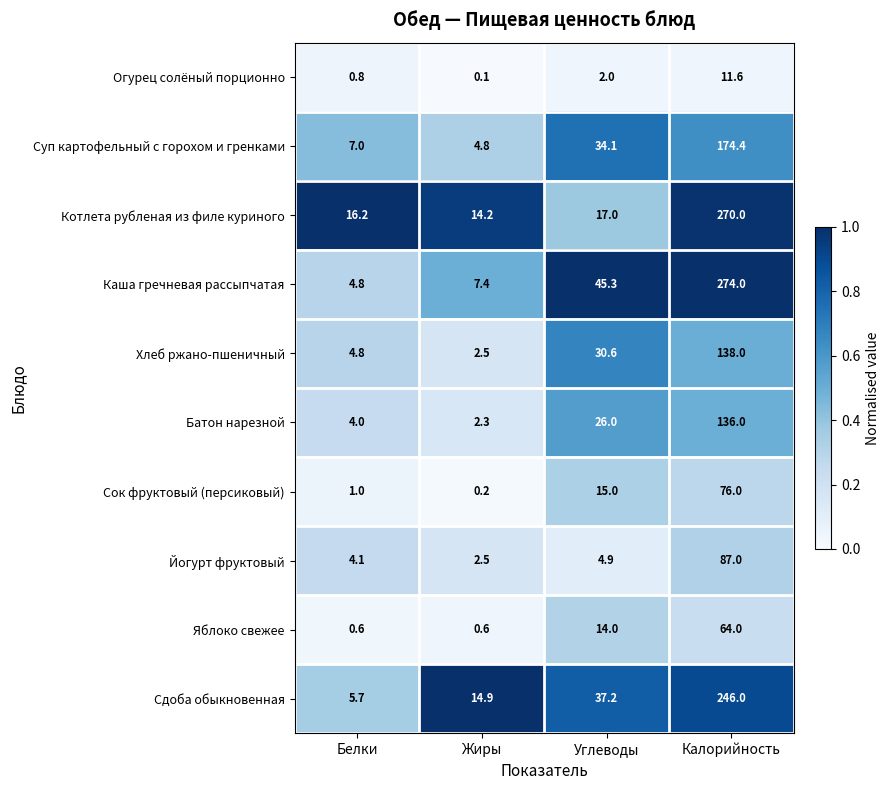

Count the number of data series in this chart.

10